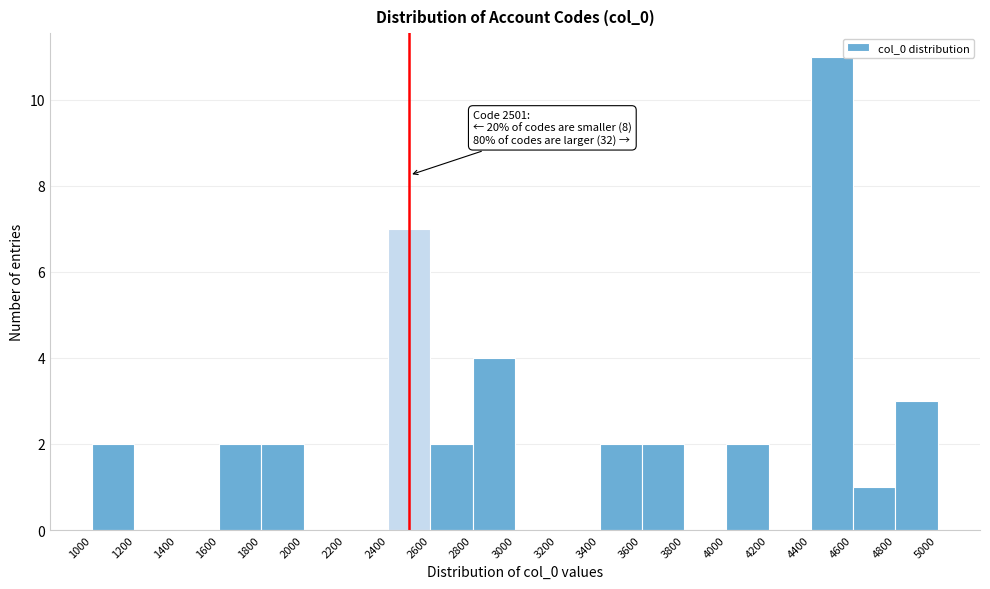

Which range on the x-axis has the tallest bar?

4400 to 4600